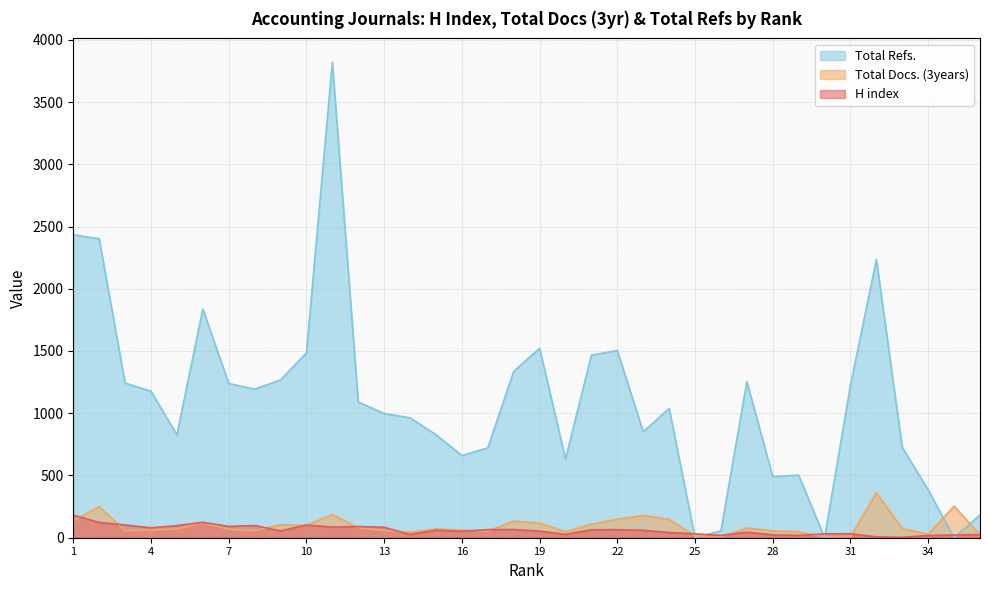

List the series in order of their peak value, highest first.

Total Refs., Total Docs. (3years), H index